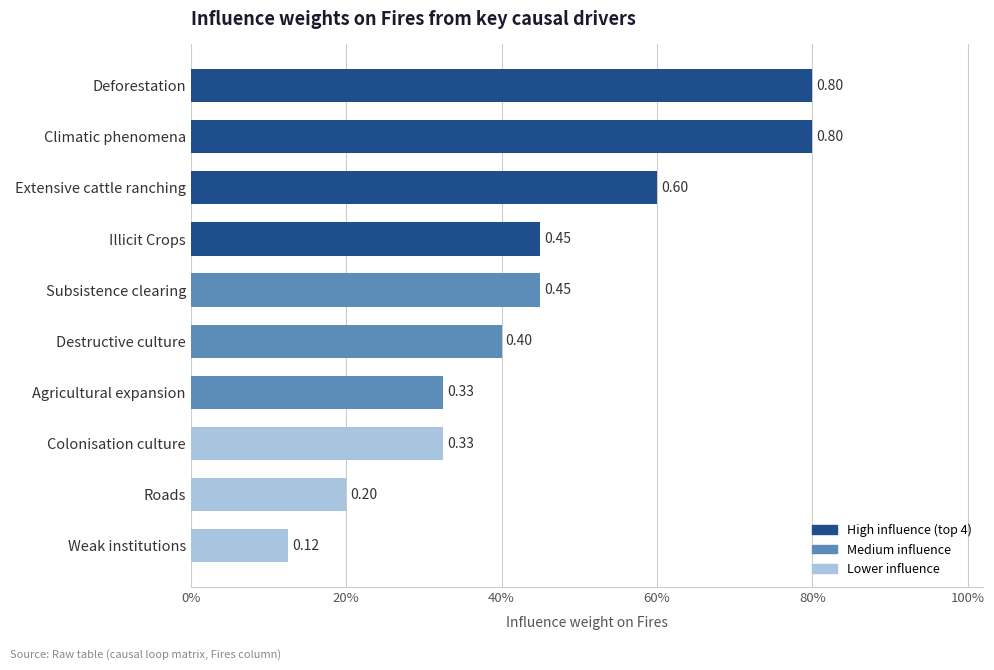

Does the chart contain any negative values?

No